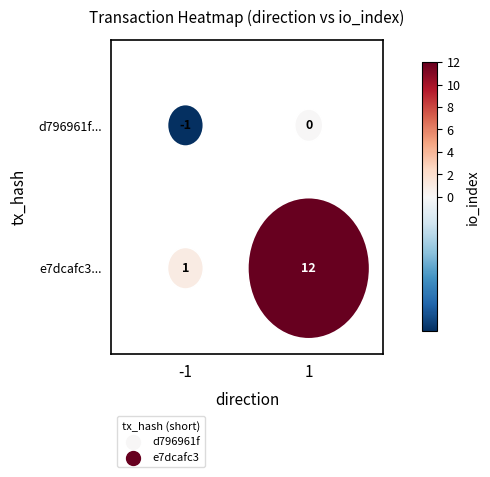

What is the difference between the maximum and minimum values in the e7dcafc3 series?

11